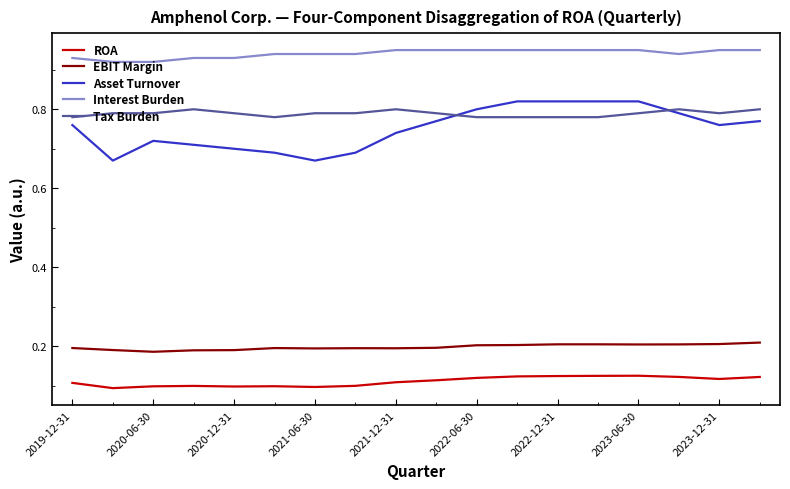

Which series has the largest total across all categories?

Interest Burden